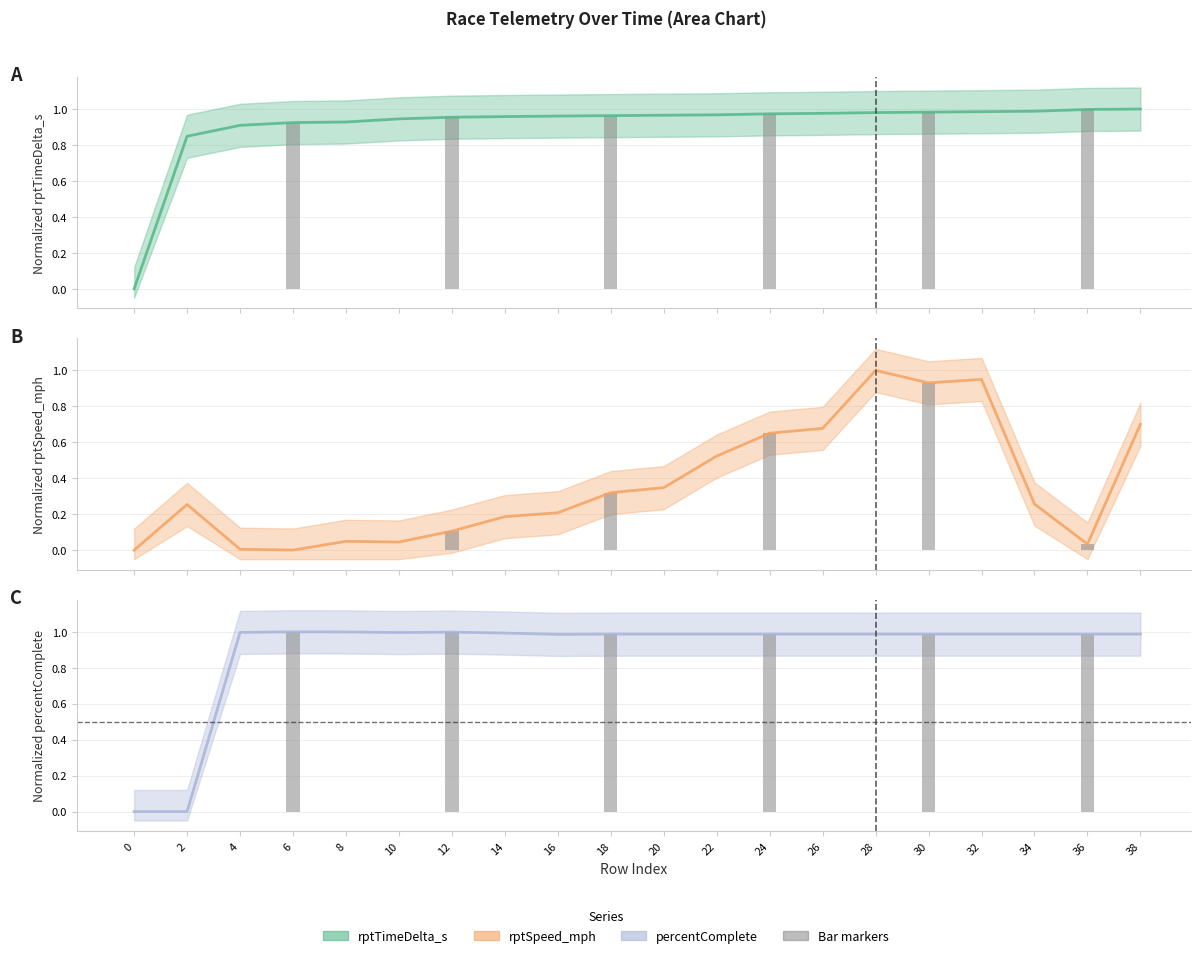

The percentComplete series shows 1.0 at 10. True or false?

True